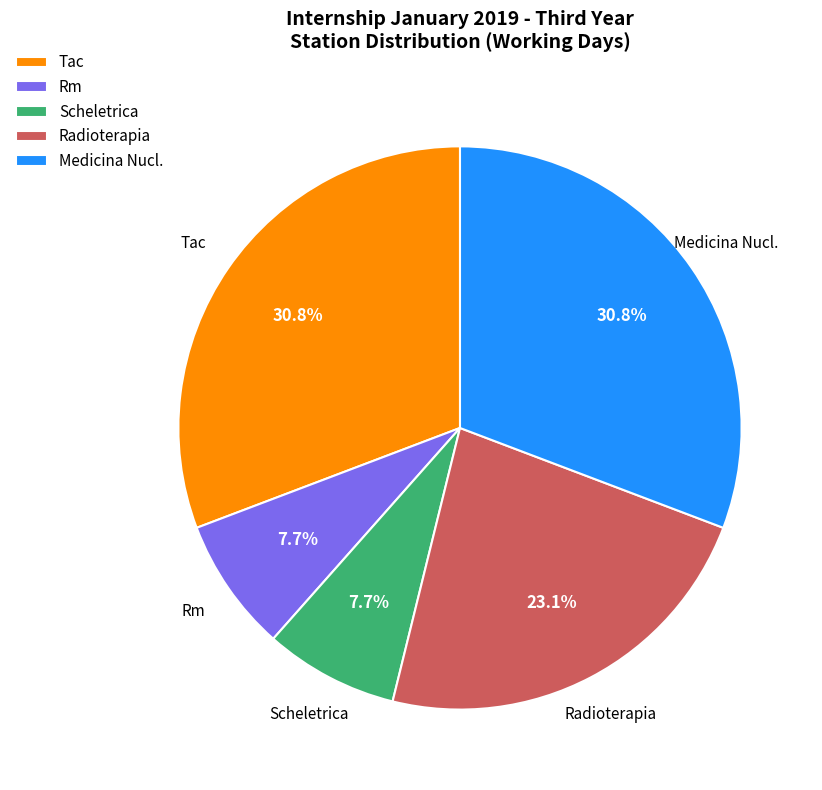

Is there any slice that represents more than half of the pie?

No